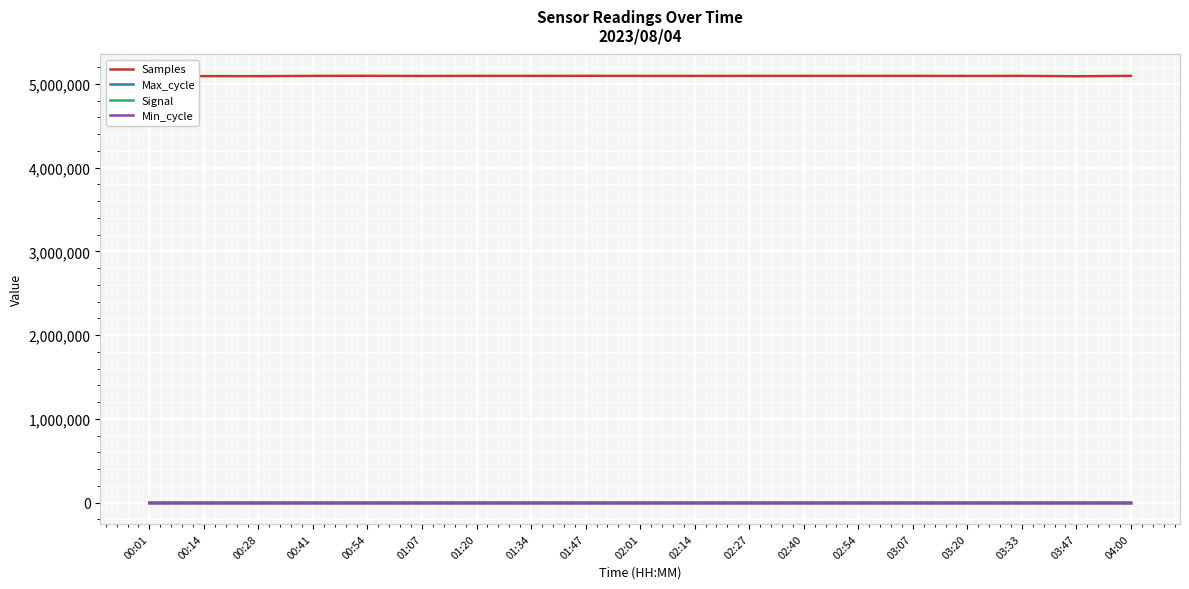

What is the average value of the Max_cycle series?

1107